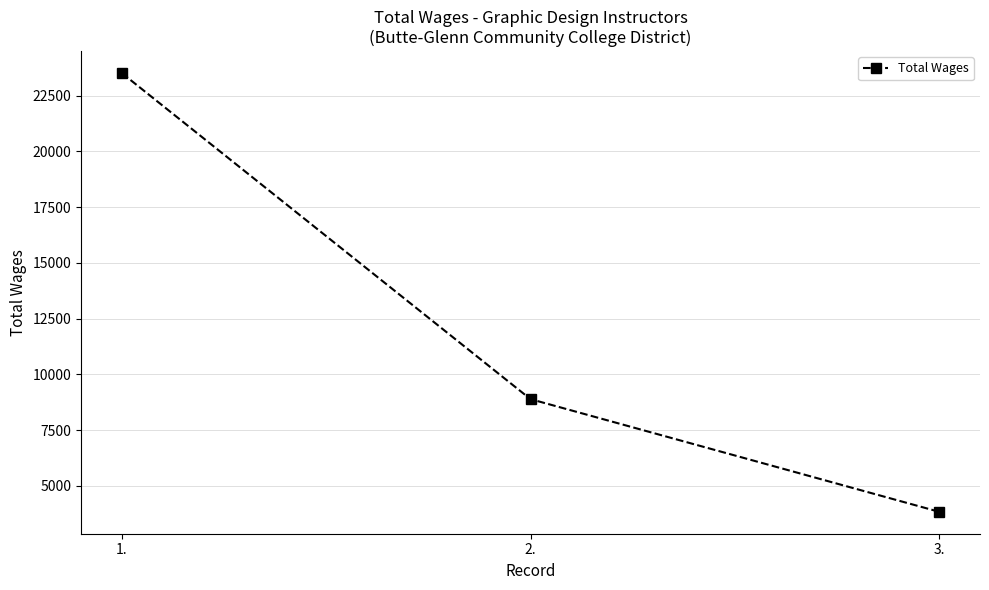

How many data points are less than 8886?

1